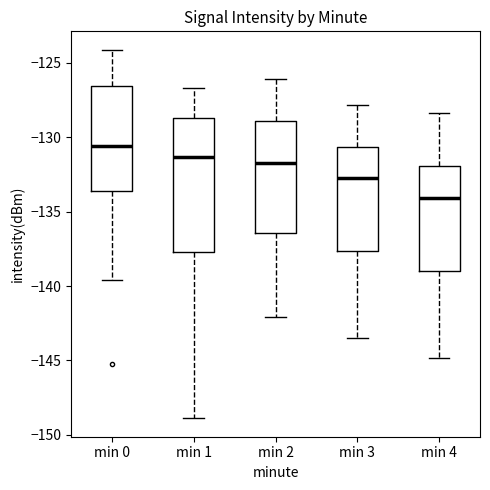

Where does the lower whisker of the box for min 2 end on the y-axis? The values are not printed on the chart, so give them approximately, as read against the axis.

-142.0